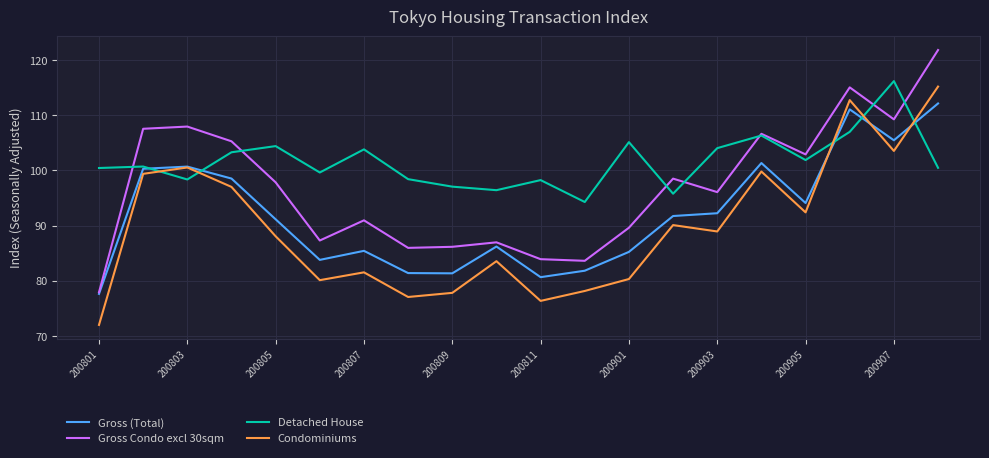

Which series has the widest spread of values?

Gross Condo excl 30sqm